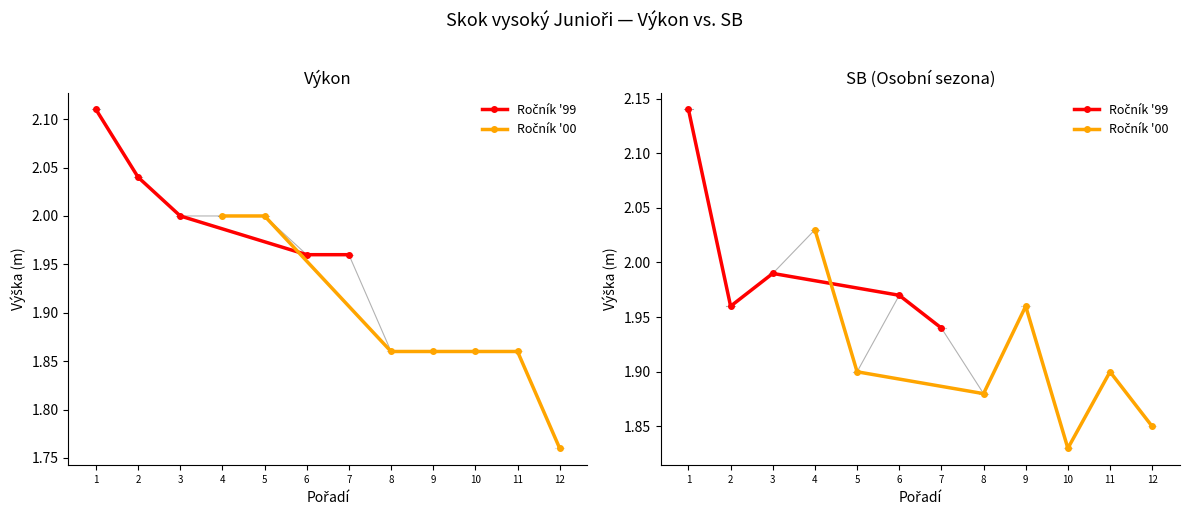

How many interior local peaks does the SB series have?

4